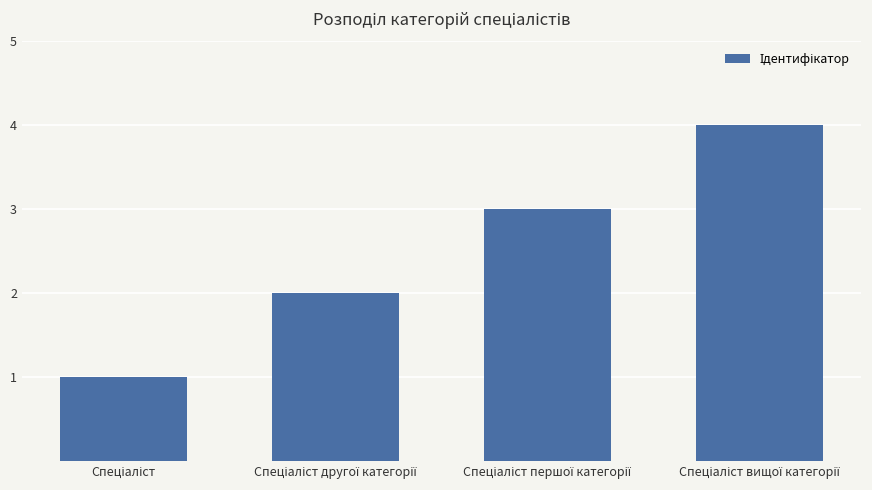

What is the sum of all values?

10